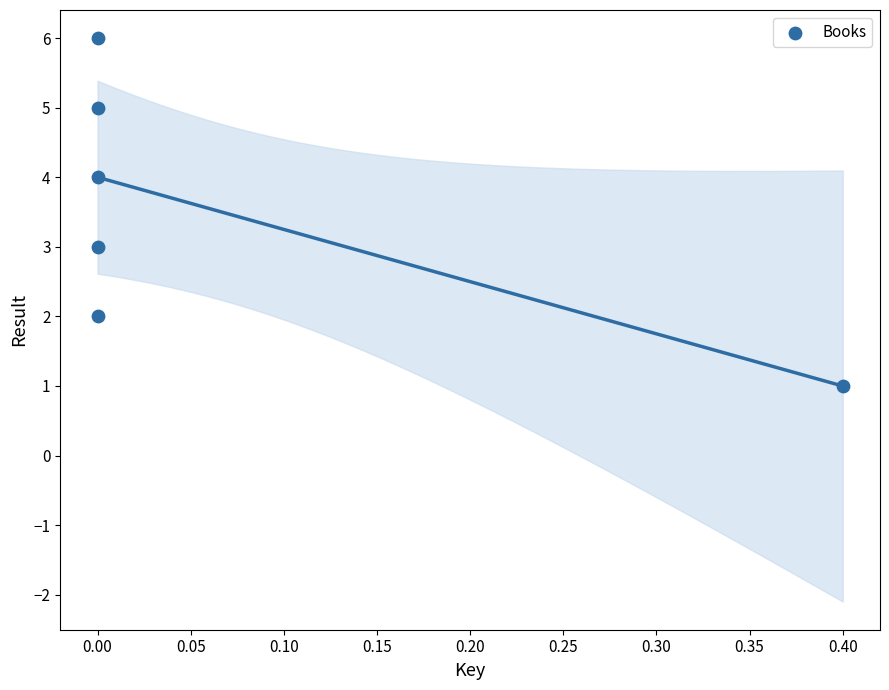

What is the range of Y values (max minus min)?

5